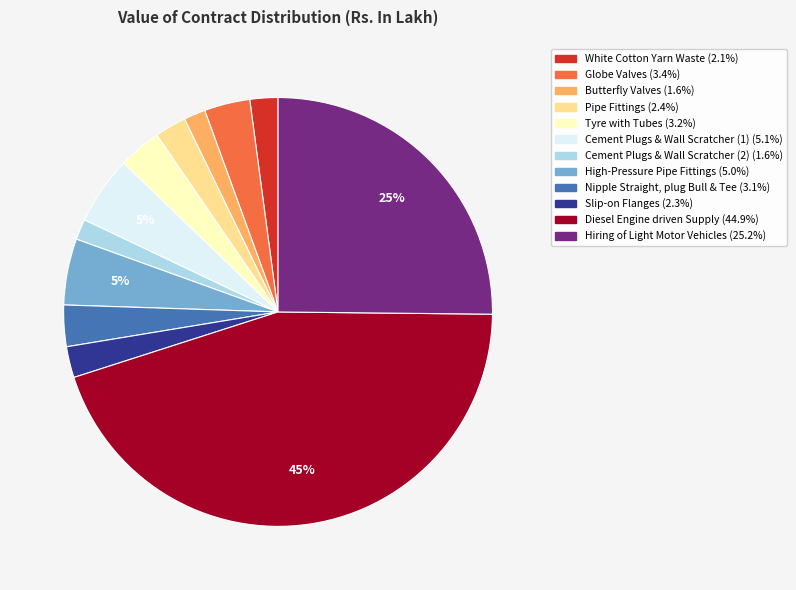

Is the sum of Cement Plugs & Wall Scratcher (1) and Globe Valves greater than half?

No